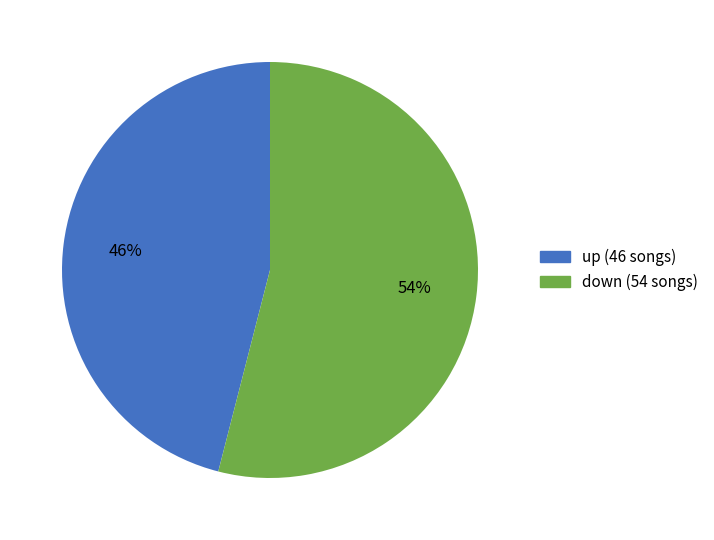

Combined, do down (54 songs) and up (46 songs) account for over 50%?

Yes